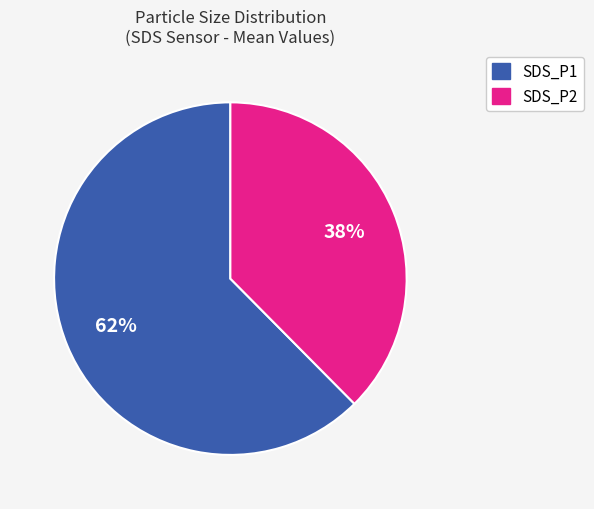

Which category has the smallest portion of the pie?

SDS_P2